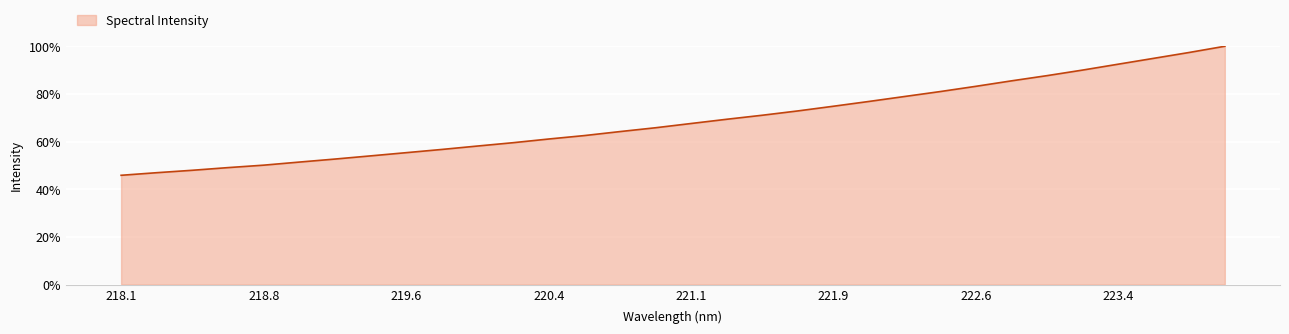

What is the difference between the maximum and minimum values?

54.2